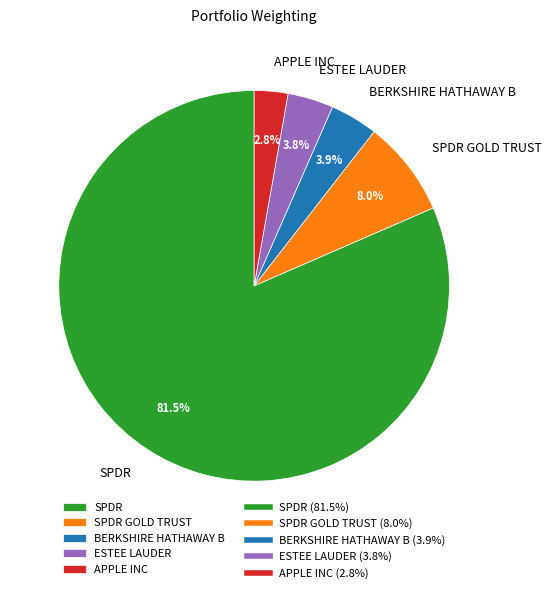

Which slice represents more than half of the pie?

SPDR